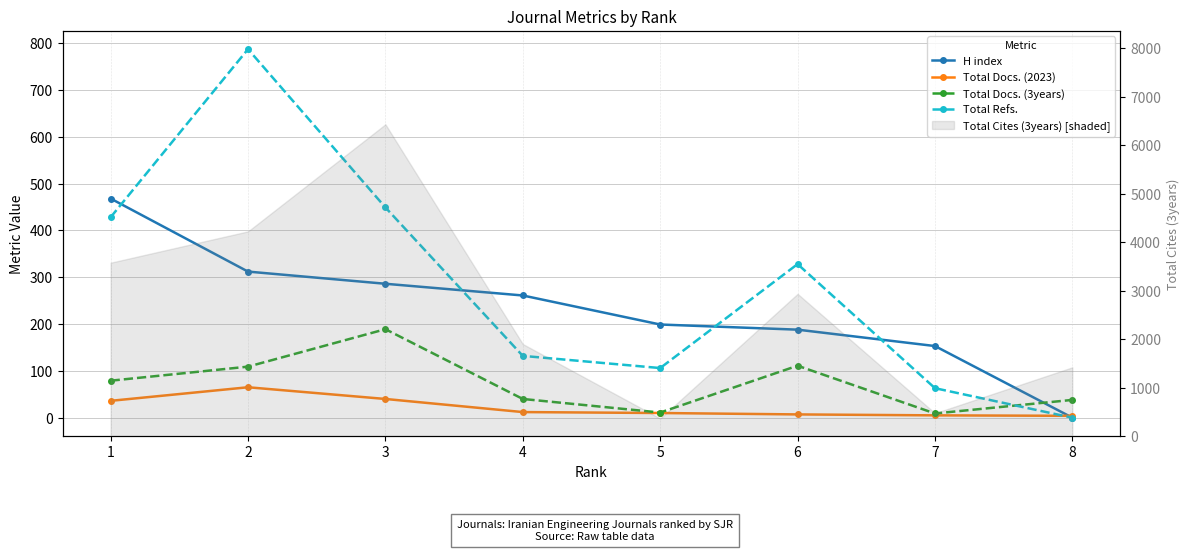

At which category does the chart reach its minimum across all series?

8